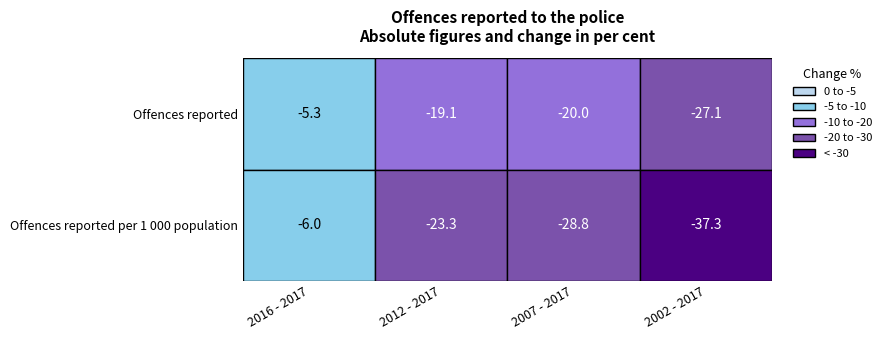

At which category is the sum across all series the highest?

2016 - 2017